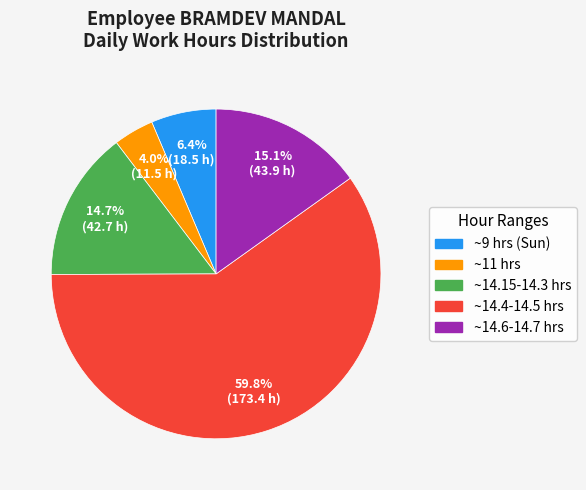

Is there any slice that represents more than half of the pie?

Yes